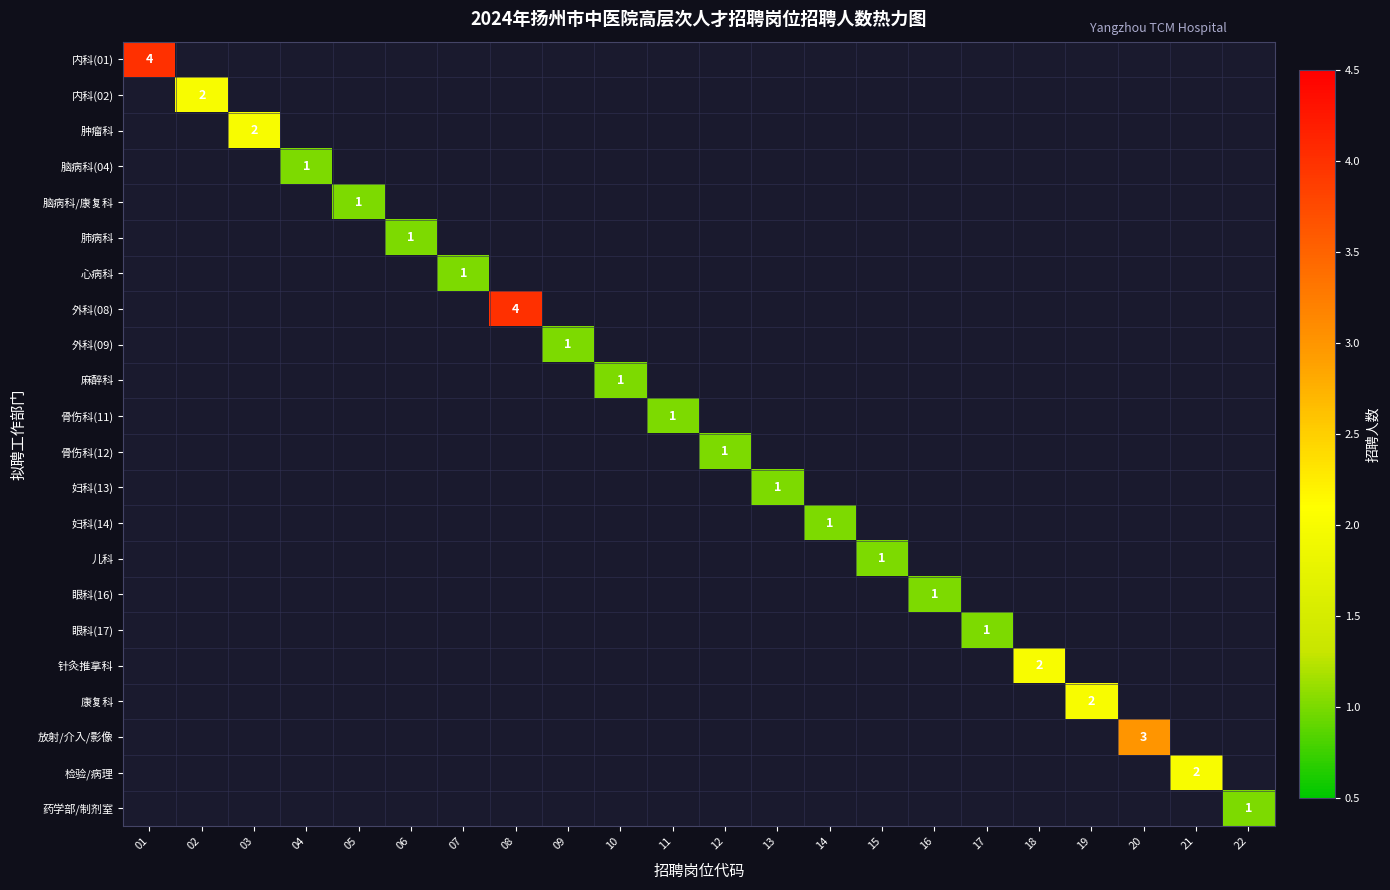

At how many categories does at least one series exceed 1?

8